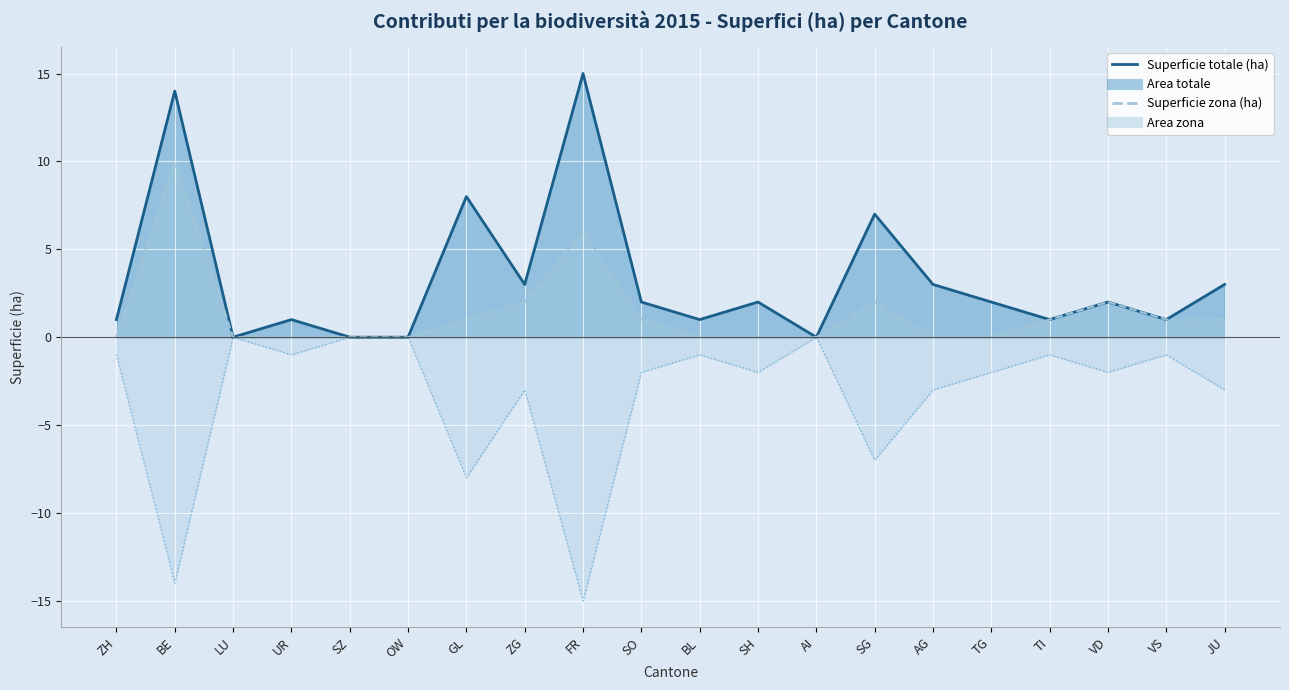

True or false: Superficie (ha) - Totale and Superficie (ha) - Zona intersect in this chart.

False